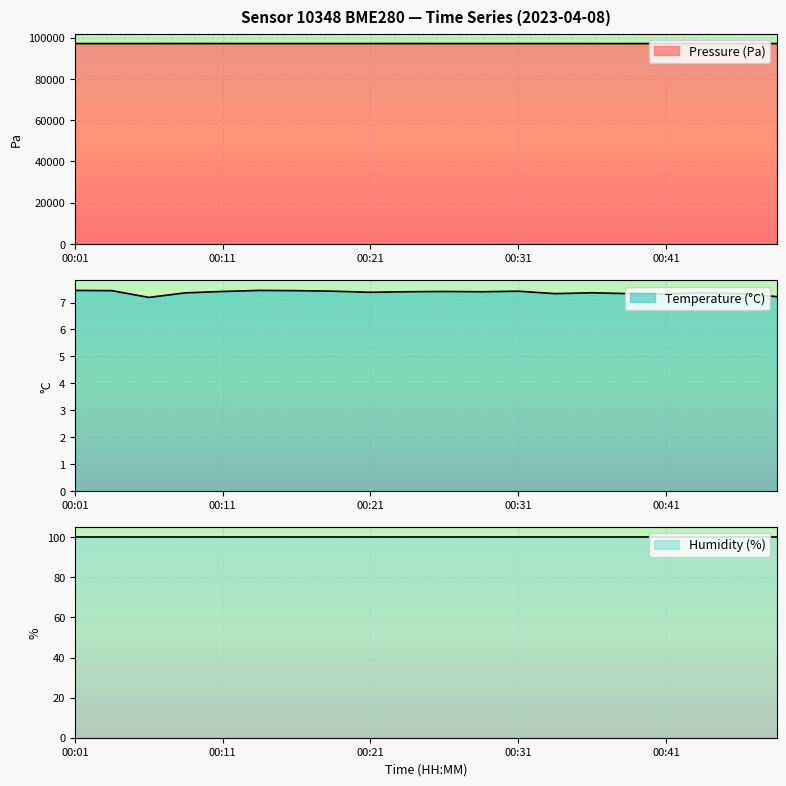

What is the value of the pressure point at the 6th from the left?

97121.0